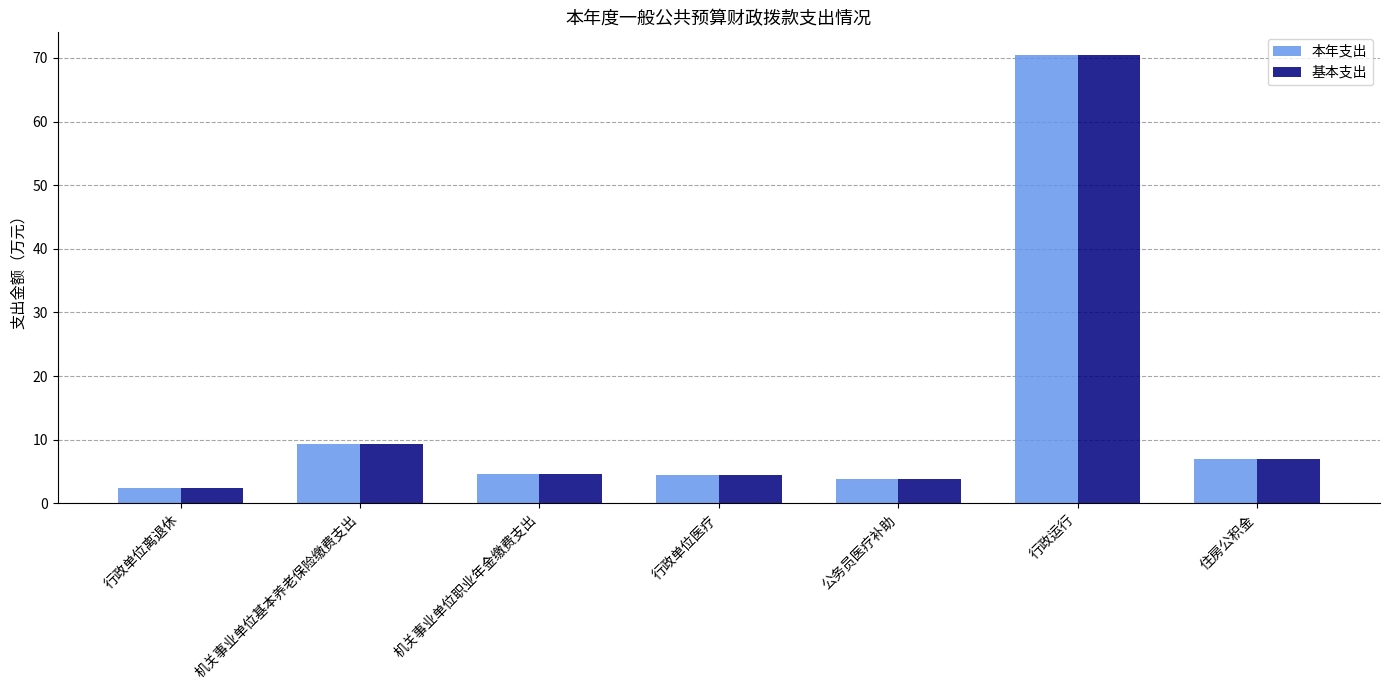

At which category is the sum across all series the highest?

行政运行